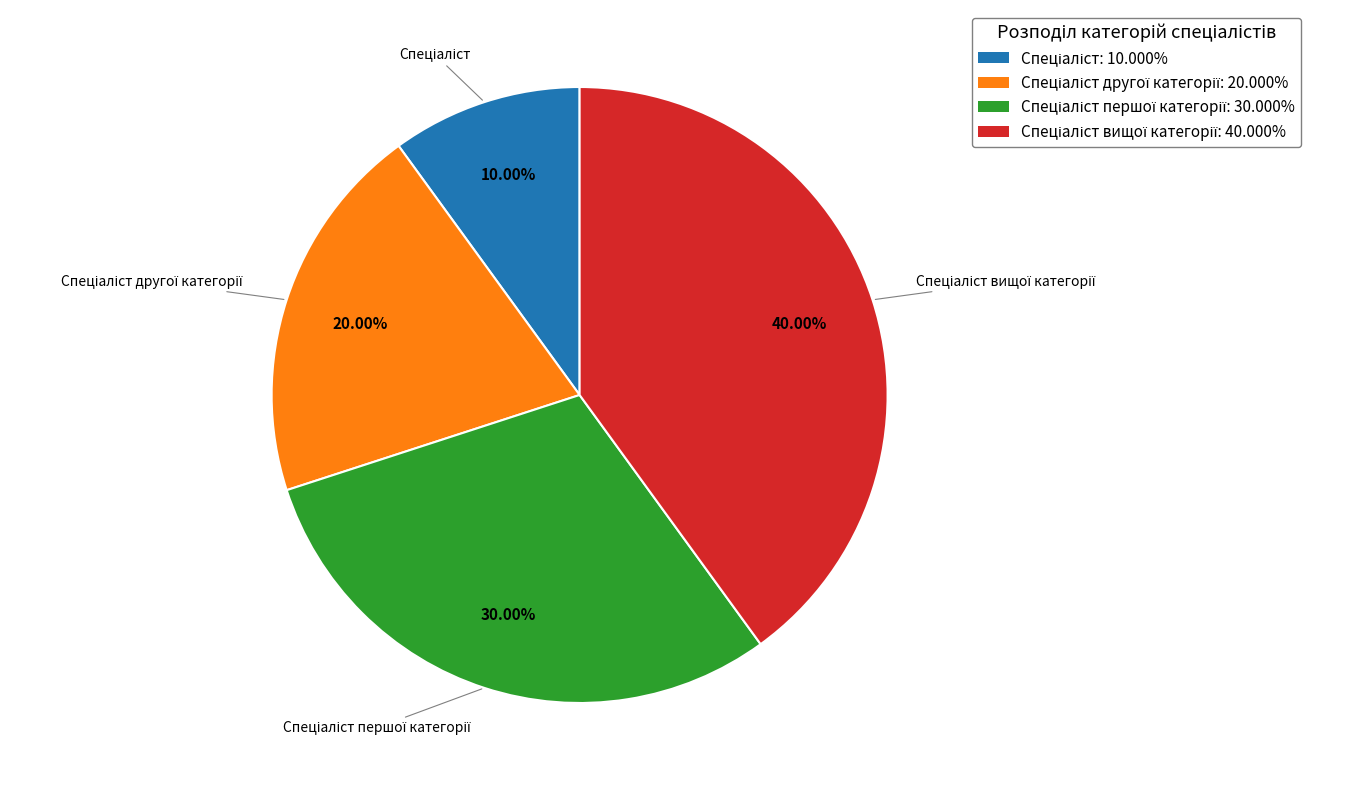

To the nearest percent, what is the average slice percentage?

25%